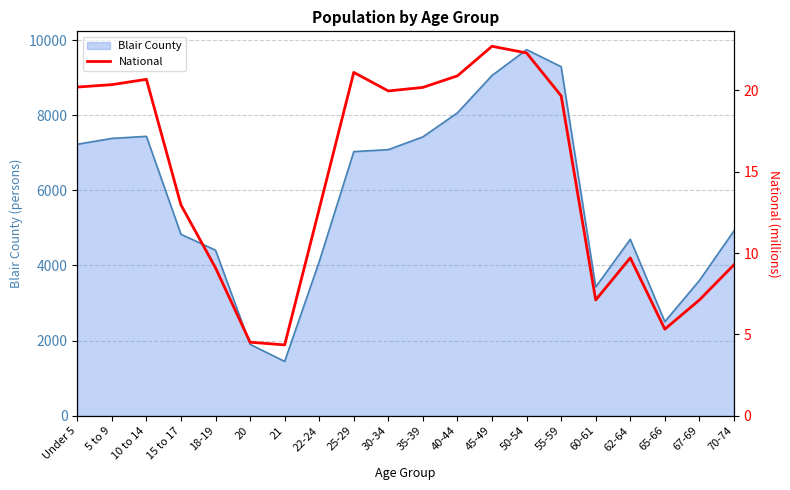

At which label is Blair County closest to 5596?

70-74